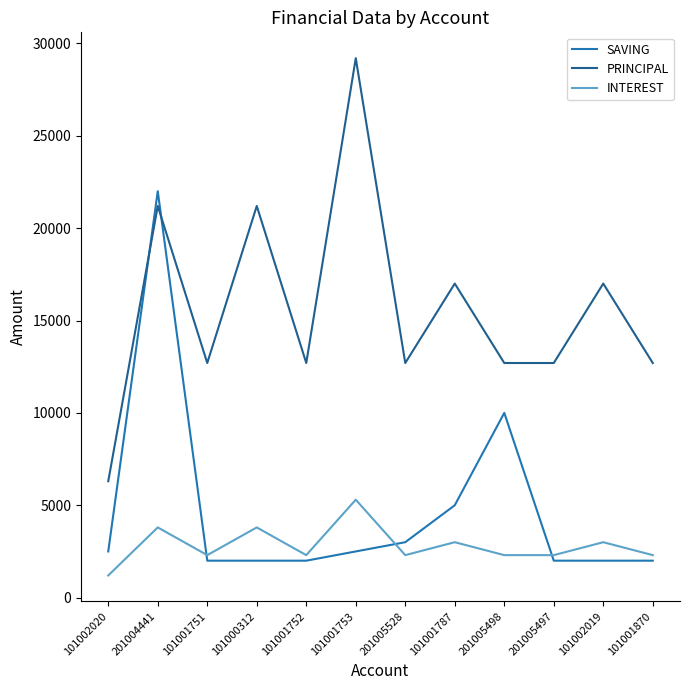

Reading right to left, transcribe all the data shown in this chart.

SAVING: 2000	2000	2000	10000	5000	3000	2500	2000	2000	2000	22000	2500
PRINCIPAL: 12700	17000	12700	12700	17000	12700	29200	12700	21200	12700	21200	6300
INTEREST: 2300	3000	2300	2300	3000	2300	5300	2300	3800	2300	3800	1200